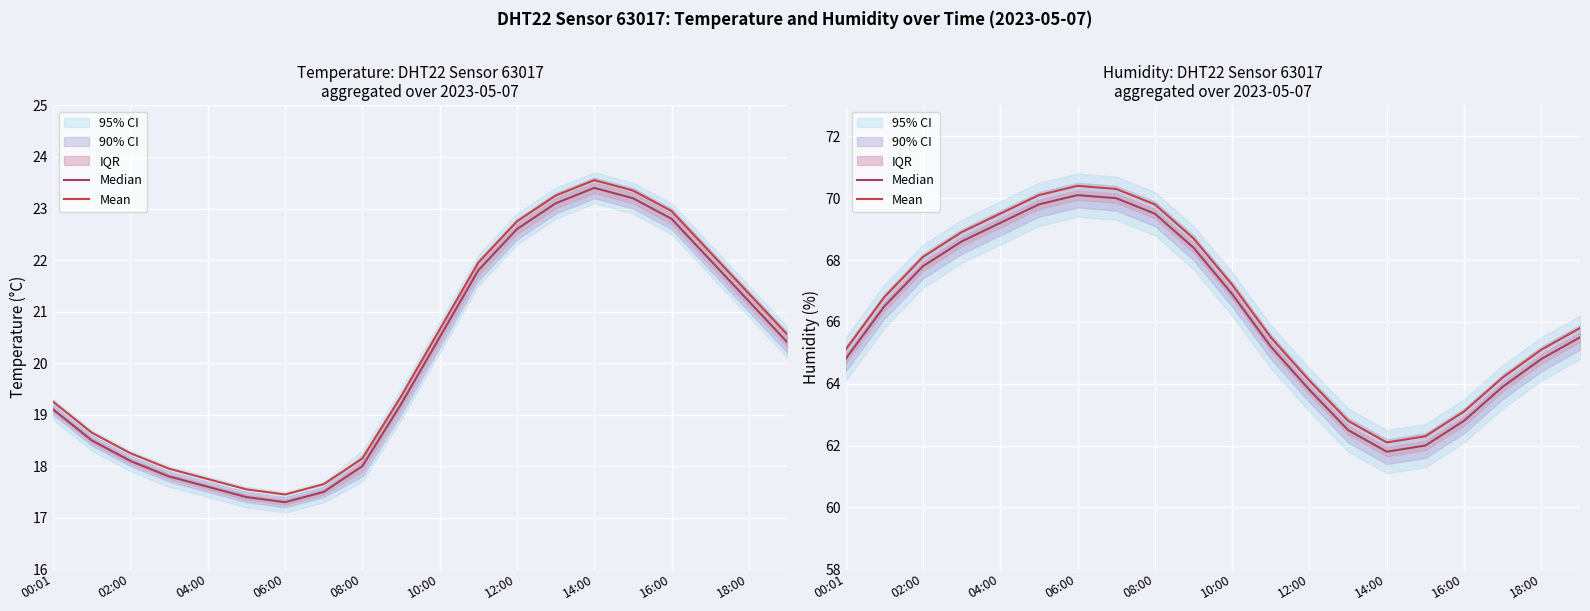

True or false: Median has more than 2 interior local peaks.

False